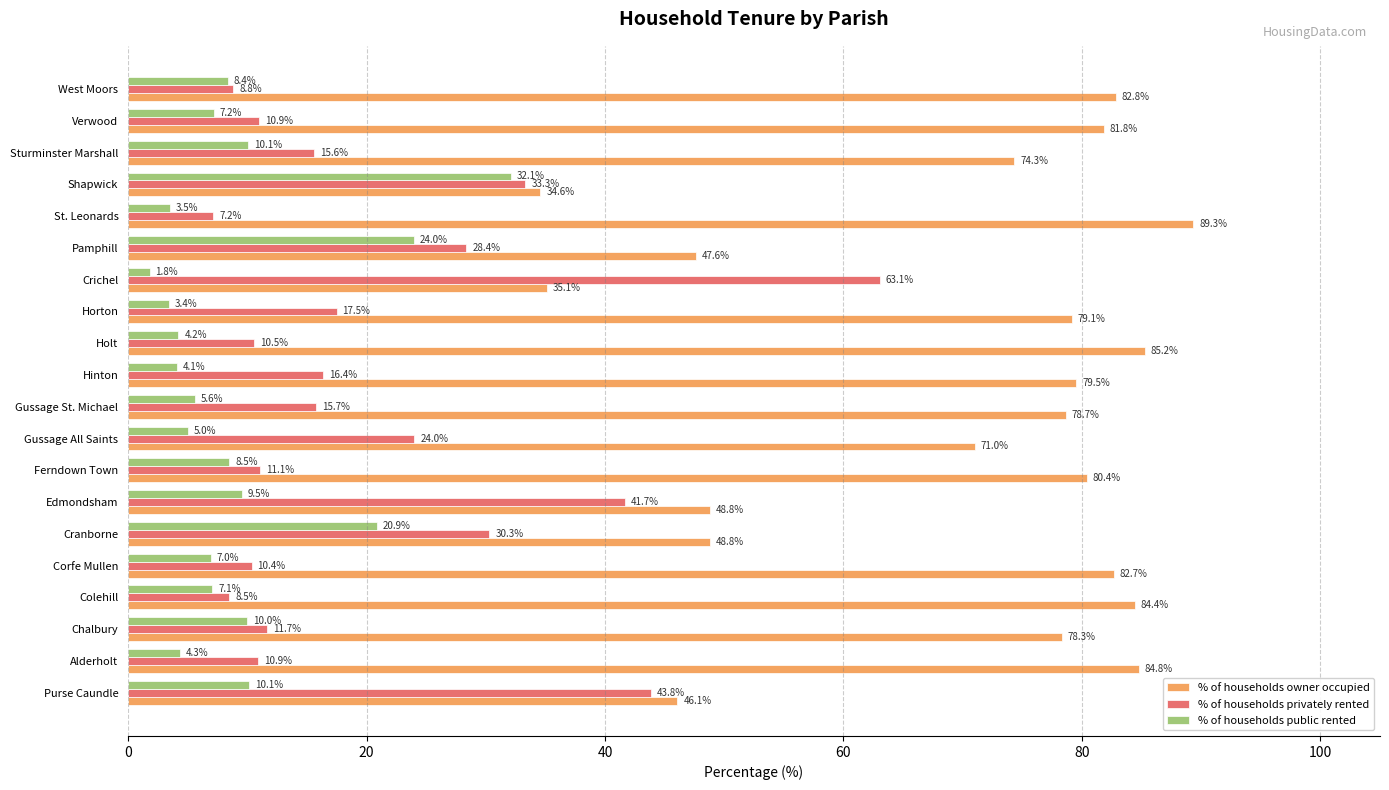

What is the total value across all series at Chalbury?

100.0